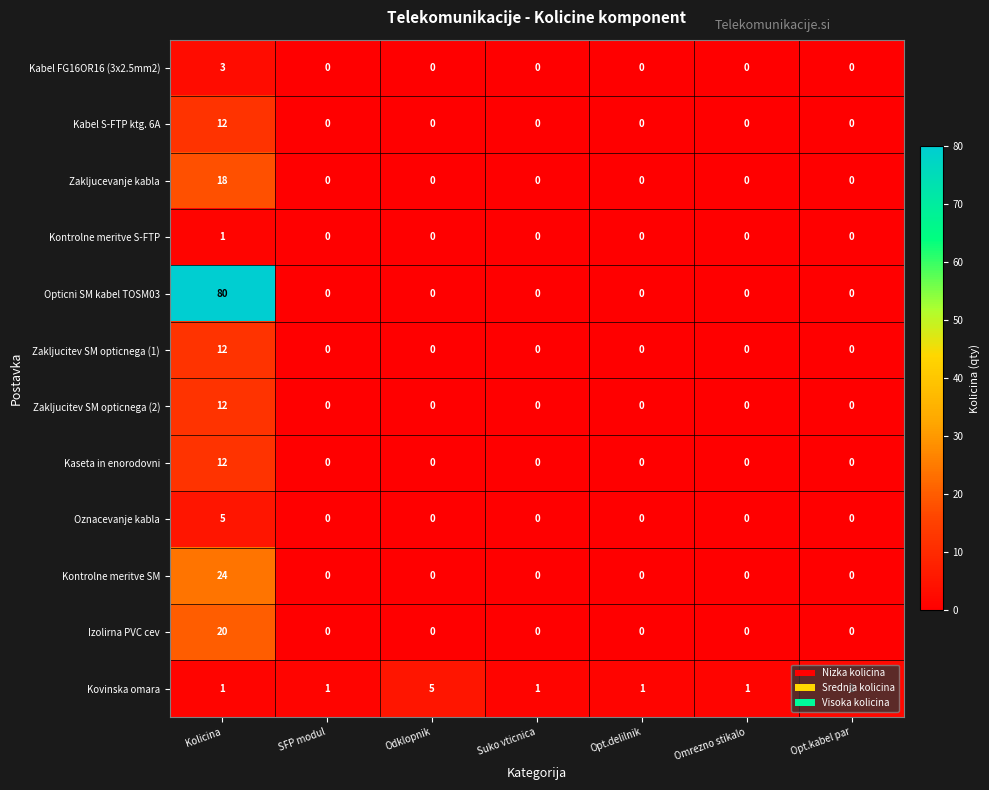

The Kabel FG16OR16 (3x2.5mm2) series shows -1 at Odklopnik. True or false?

False